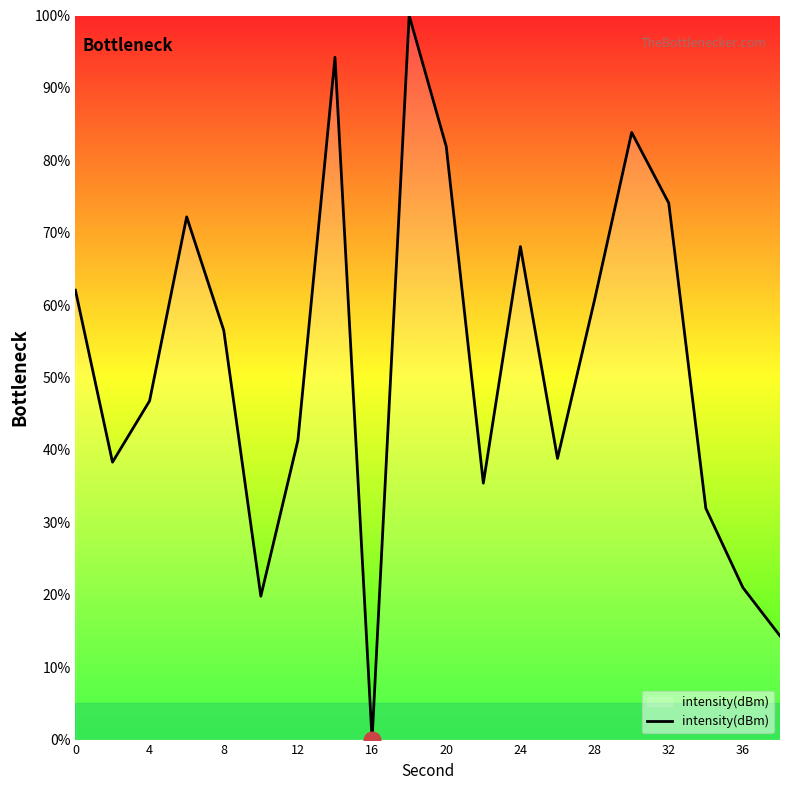

What is the greatest value displayed?

100.0